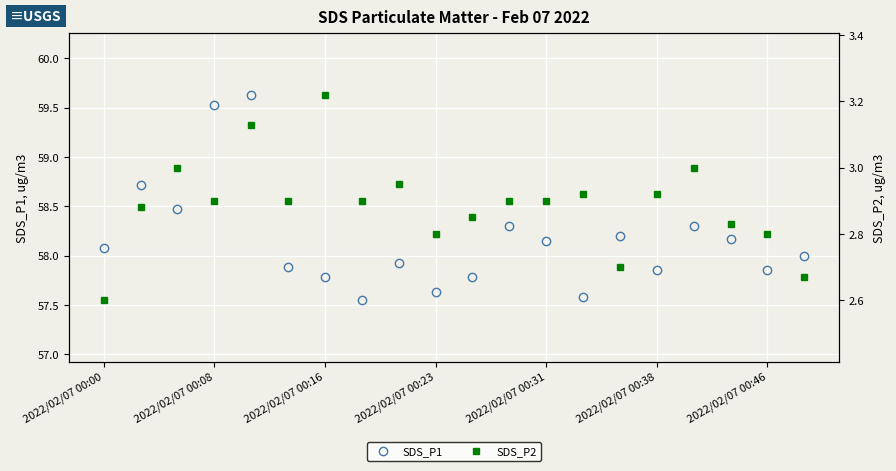

True or false: SDS_P1 has more than 2 interior local peaks.

True